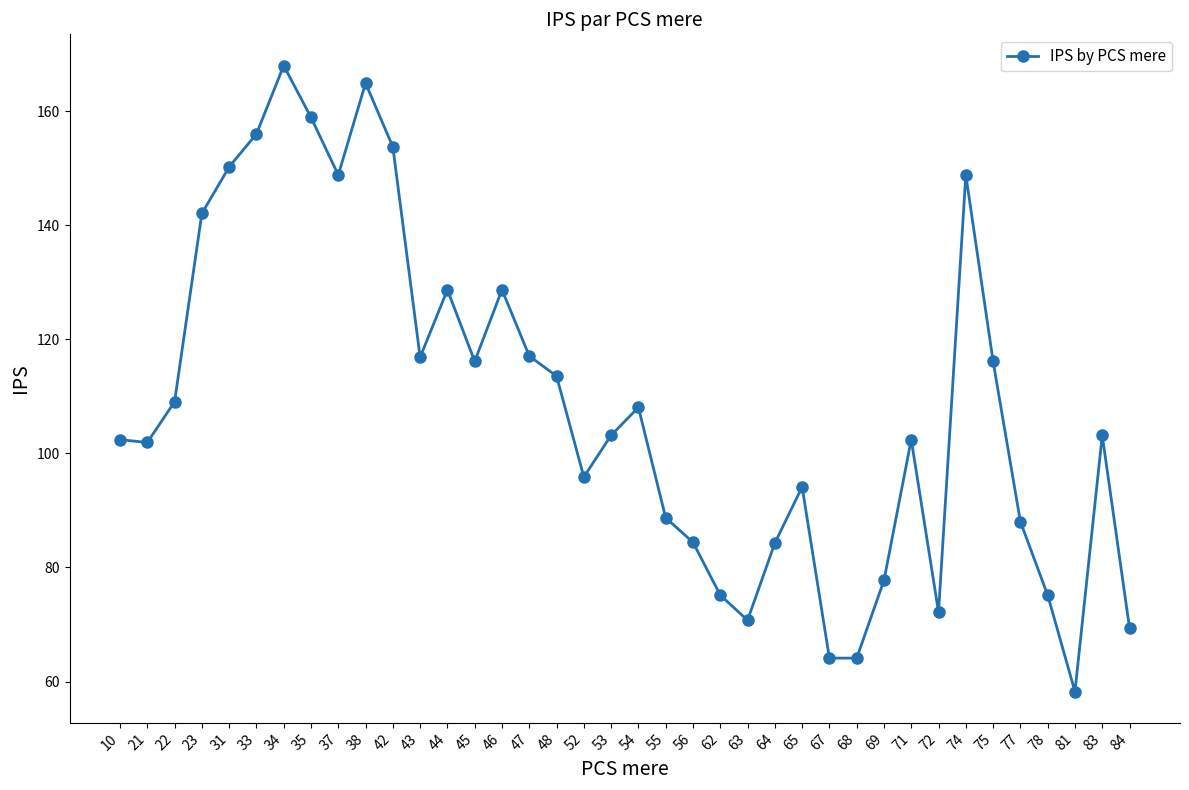

How many data points does each series have?

38